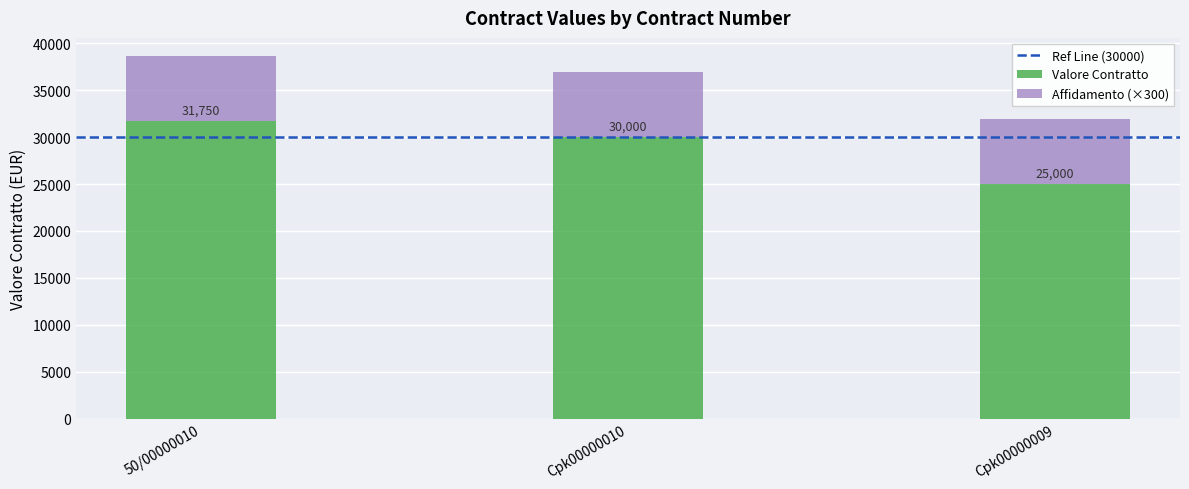

How many distinct data groups are displayed?

2